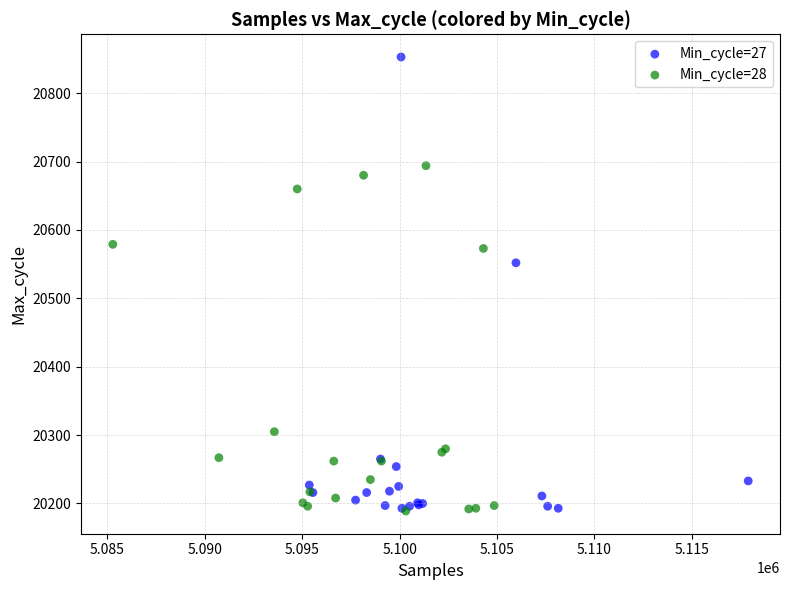

Which series contains the highest Y value?

Min_cycle=27